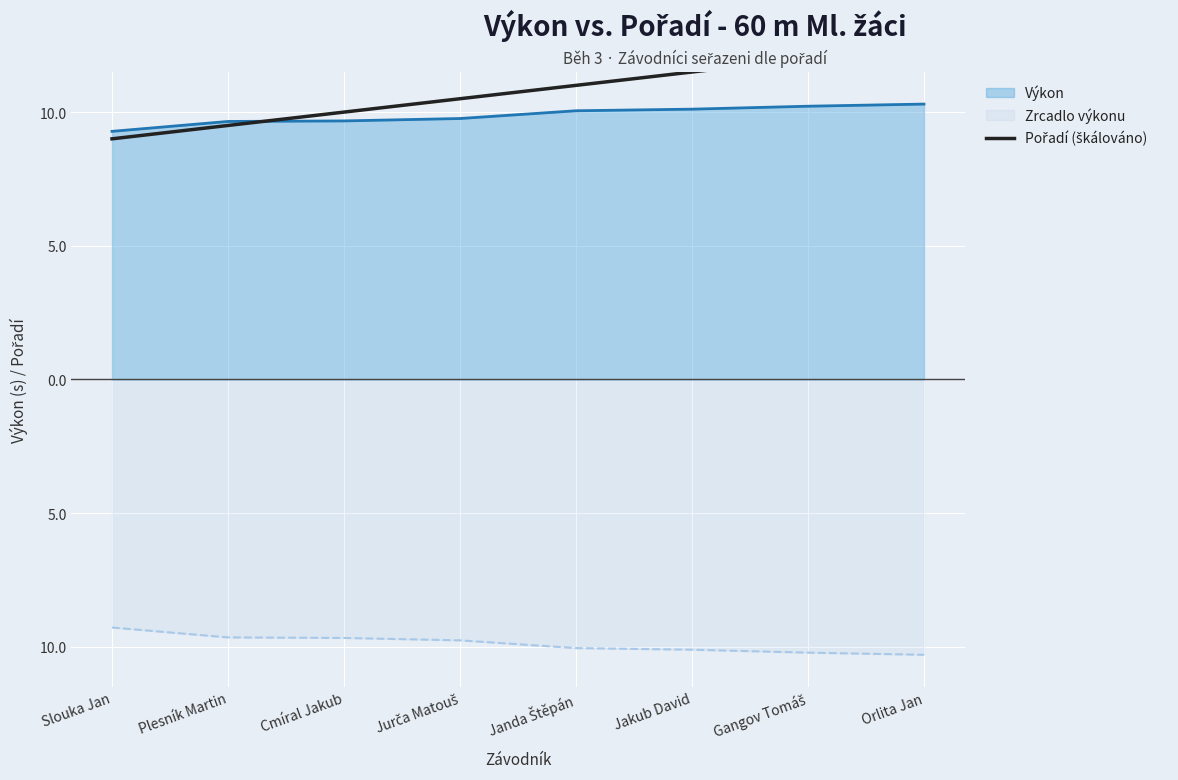

Rank the series at Orlita Jan from lowest to highest value.

Zrcadlo výkonu (line), Výkon (line), Pořadí (škálováno)